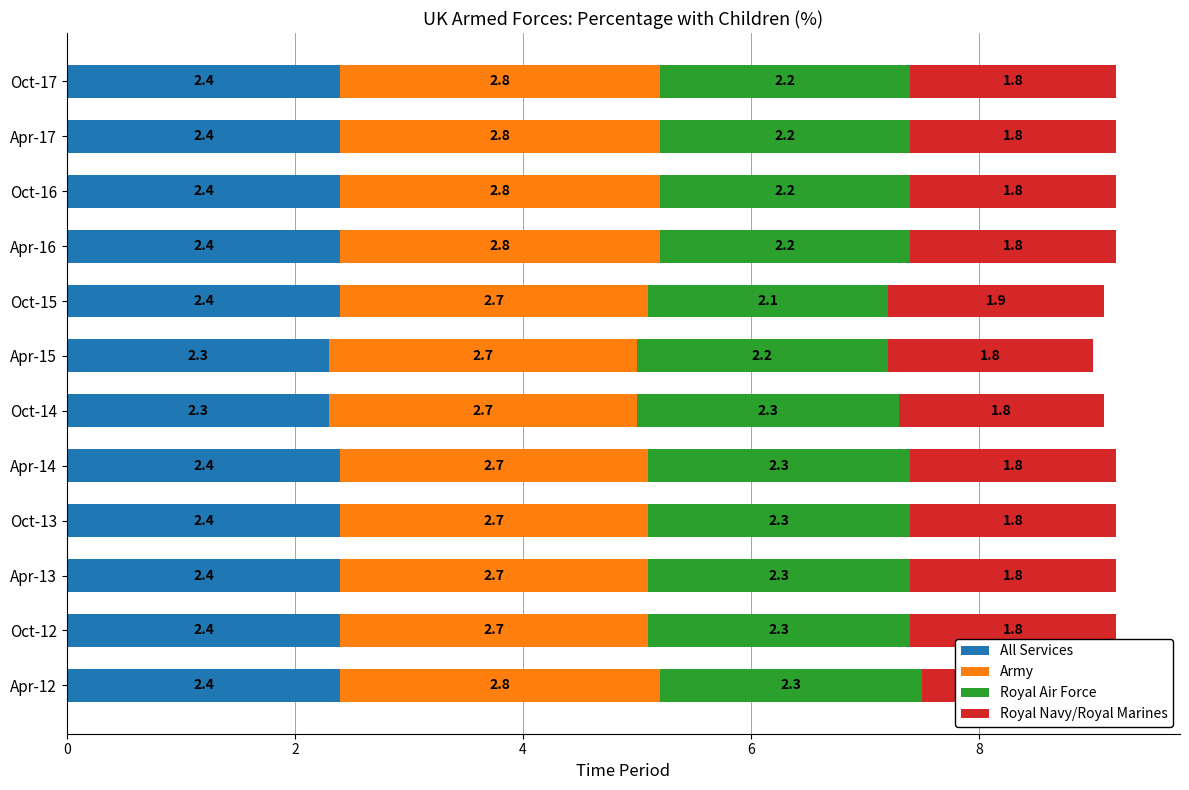

True or false: All Services has a value of 3.5 at Oct-14.

False